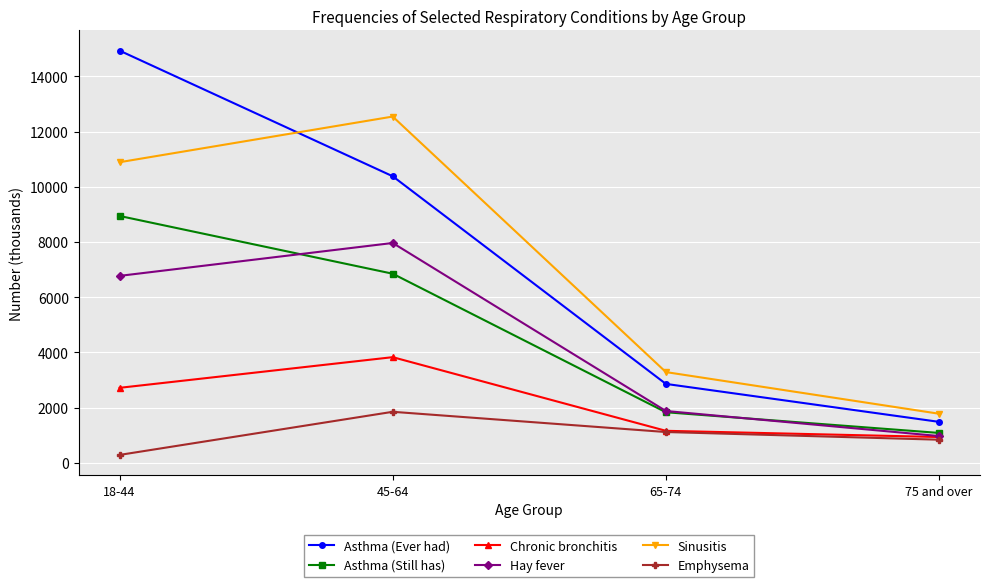

True or false: Chronic bronchitis has a value of 2721 at 18-44.

True